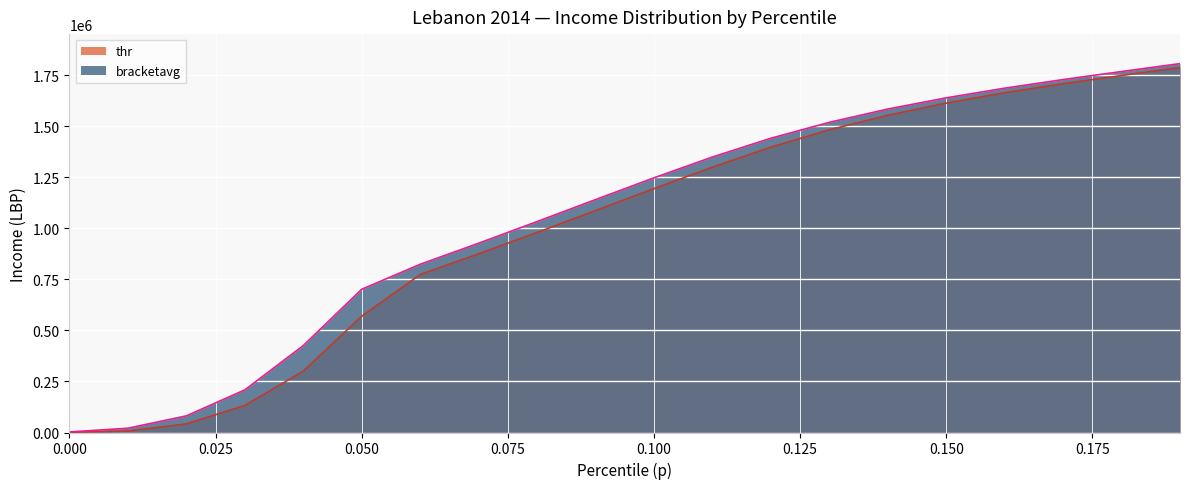

What is the highest value of the bracketavg series?

1806368.8